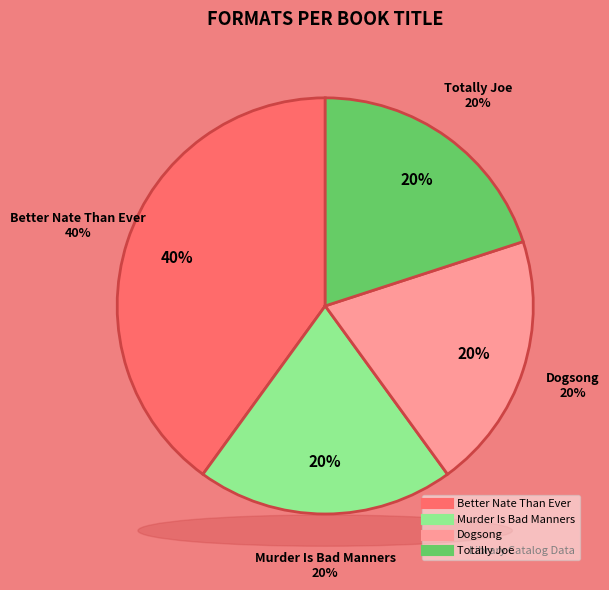

What is the ratio of the value at Dogsong to the value at Better Nate Than Ever?

0.5